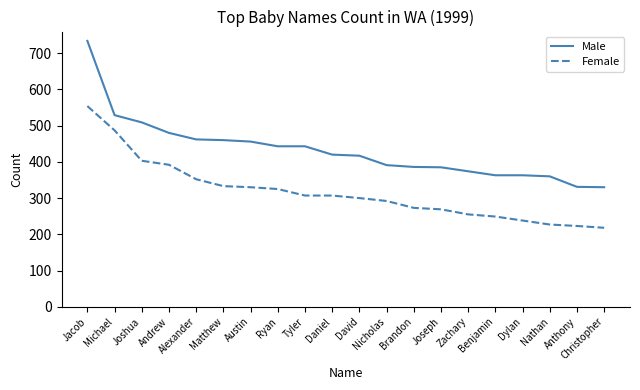

Is the value of Female at Zachary greater than the value of Male at Tyler?

No